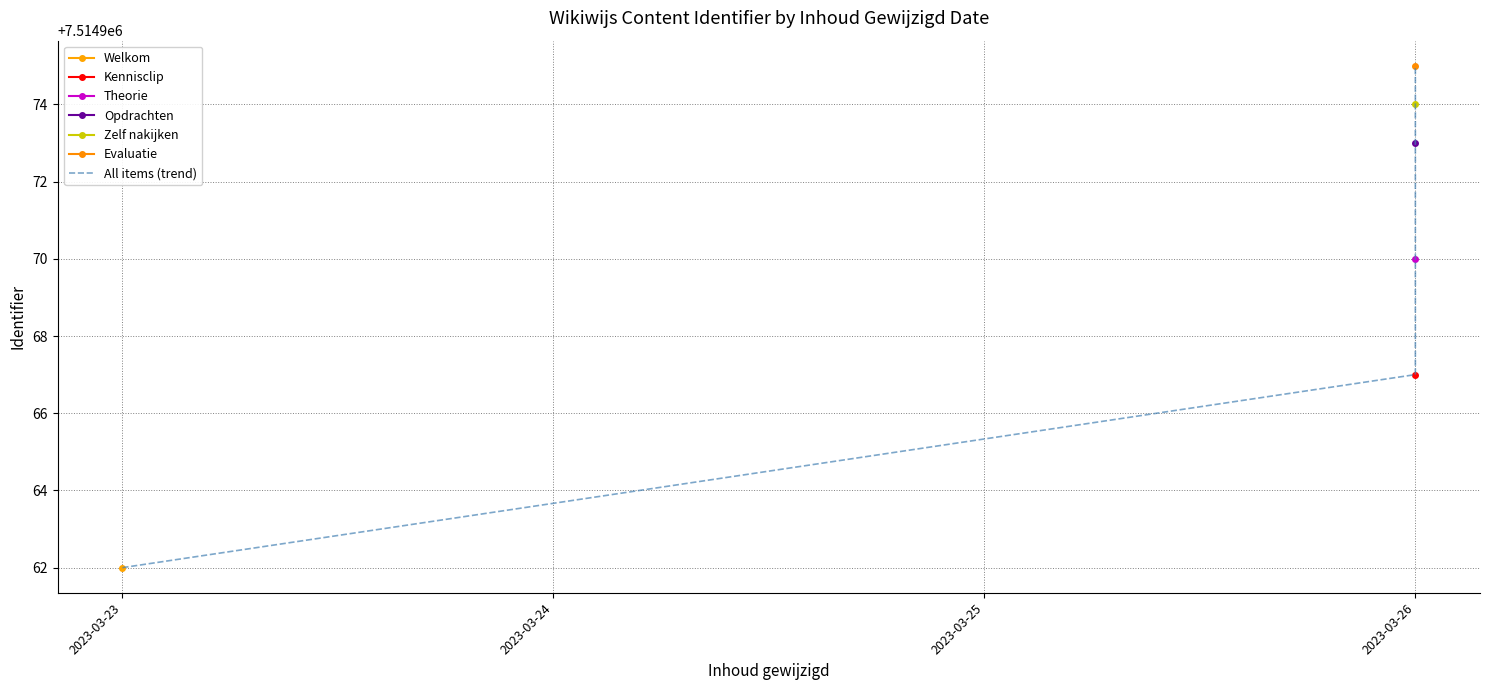

How many values exceed 7514973?

2